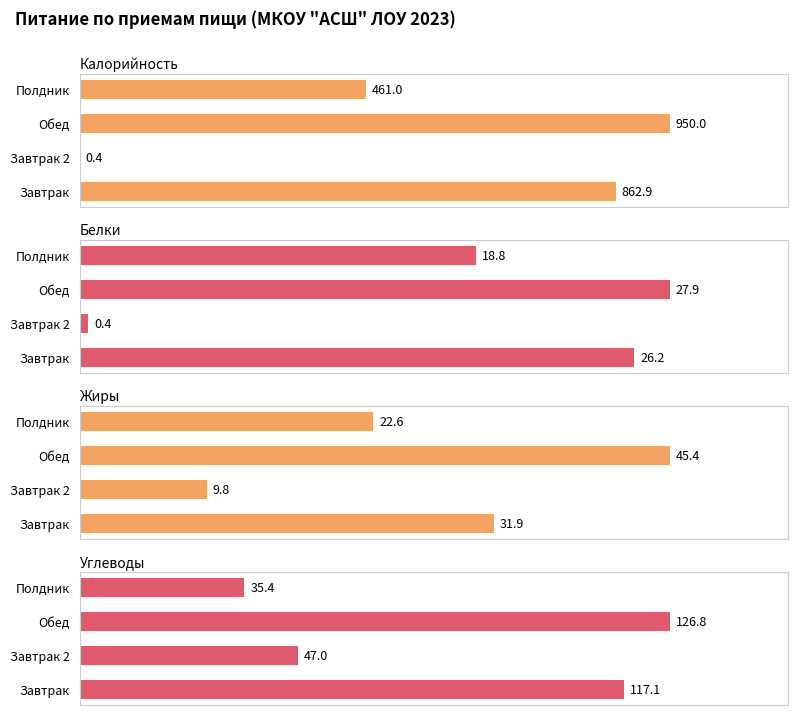

Does the chart contain any negative values?

No